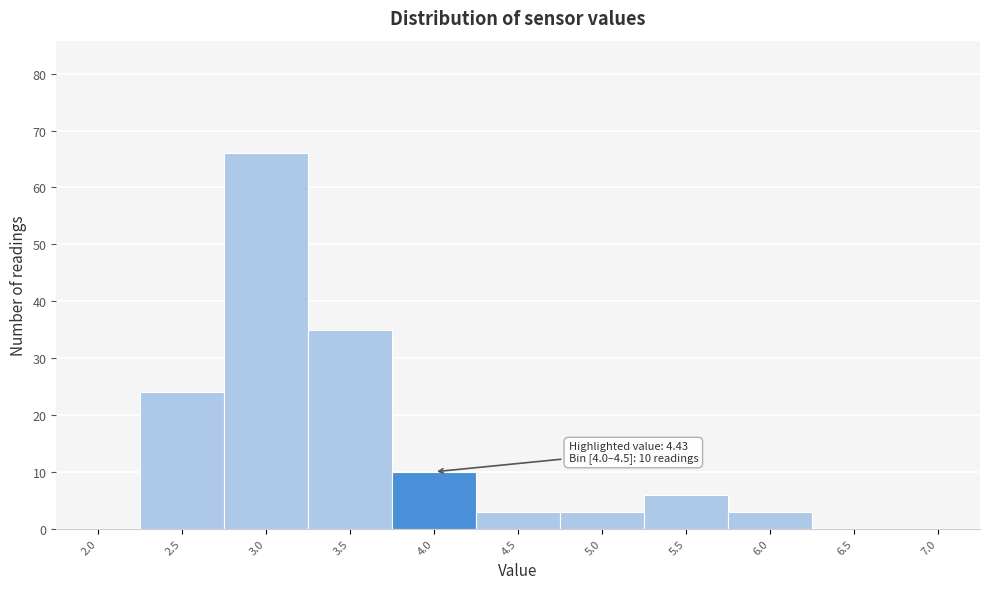

Reading right to left, transcribe all the data shown in this chart.

7.0=0	6.5=0	6.0=3	5.5=6	5.0=3	4.5=3	4.0=10	3.5=35	3.0=66	2.5=24	2.0=0